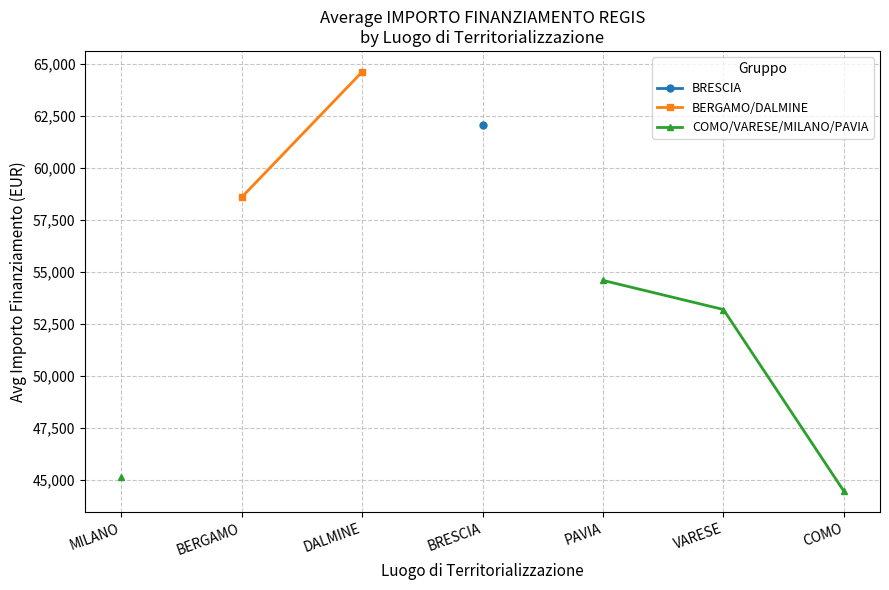

True or false: BRESCIA and BERGAMO/DALMINE cross at least once.

False